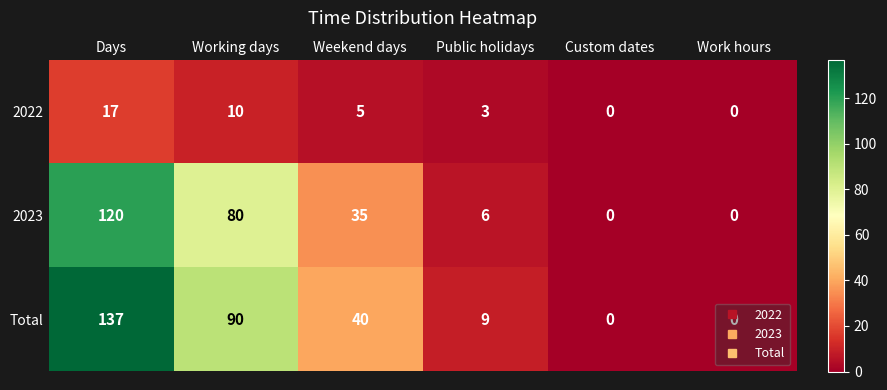

Which series changed the most between Working days and Custom dates?

Total